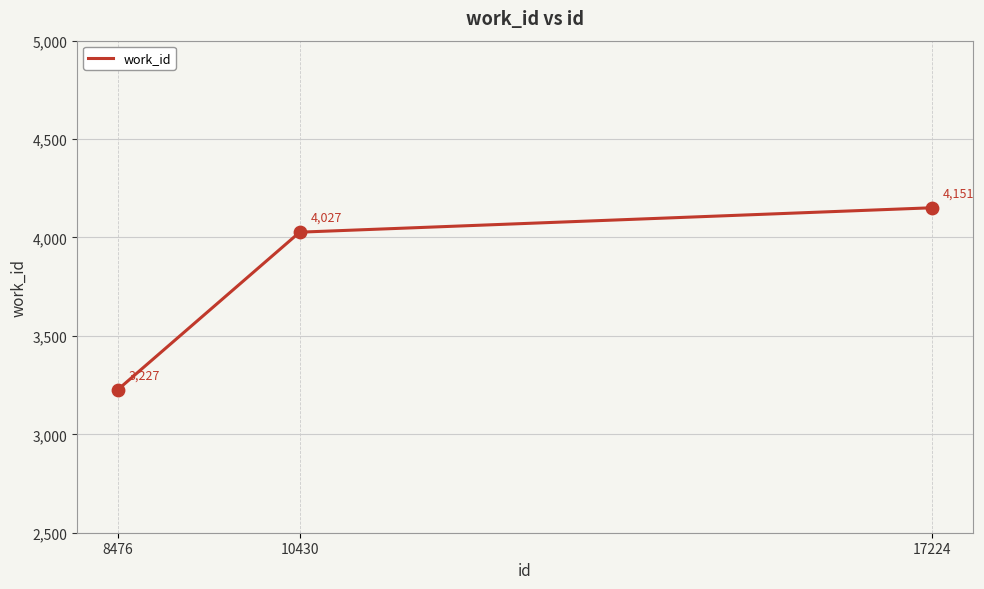

What is the ratio of the value at 10430 to the value at 8476?

1.2